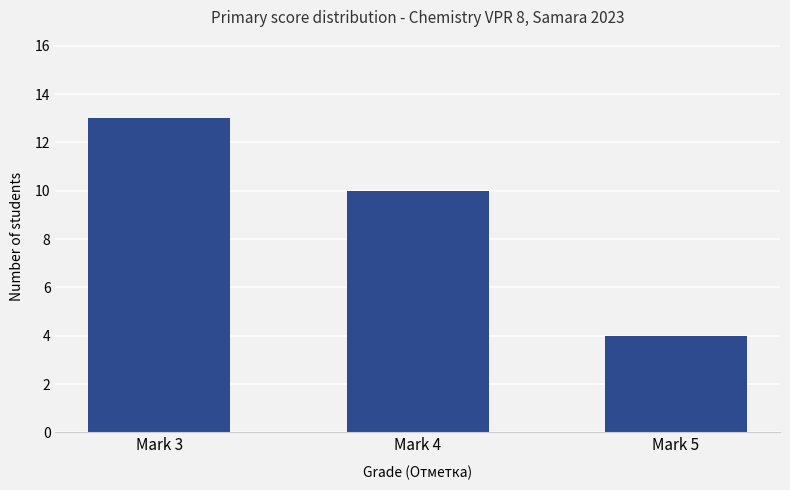

What is the ratio of the value at Mark 4 to the value at Mark 5?

2.5